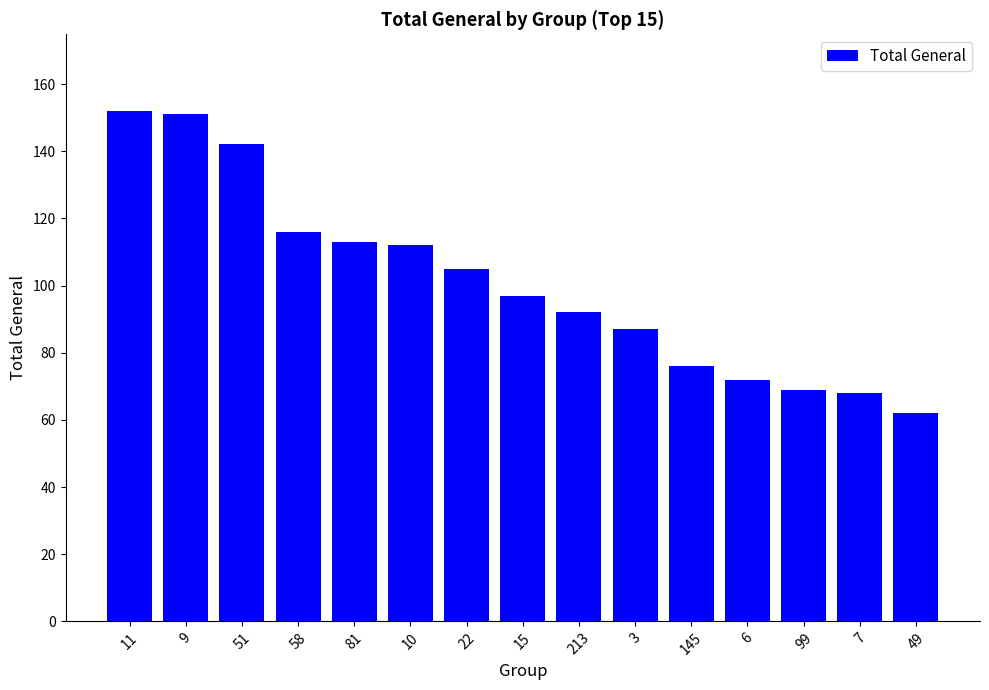

Is it true that the value at 145 is 107?

False